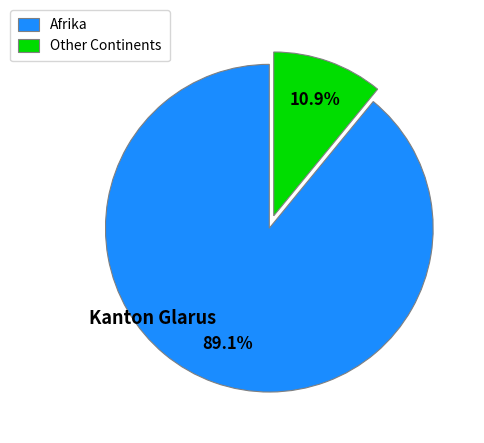

To the nearest percent, what is the average slice percentage?

50%